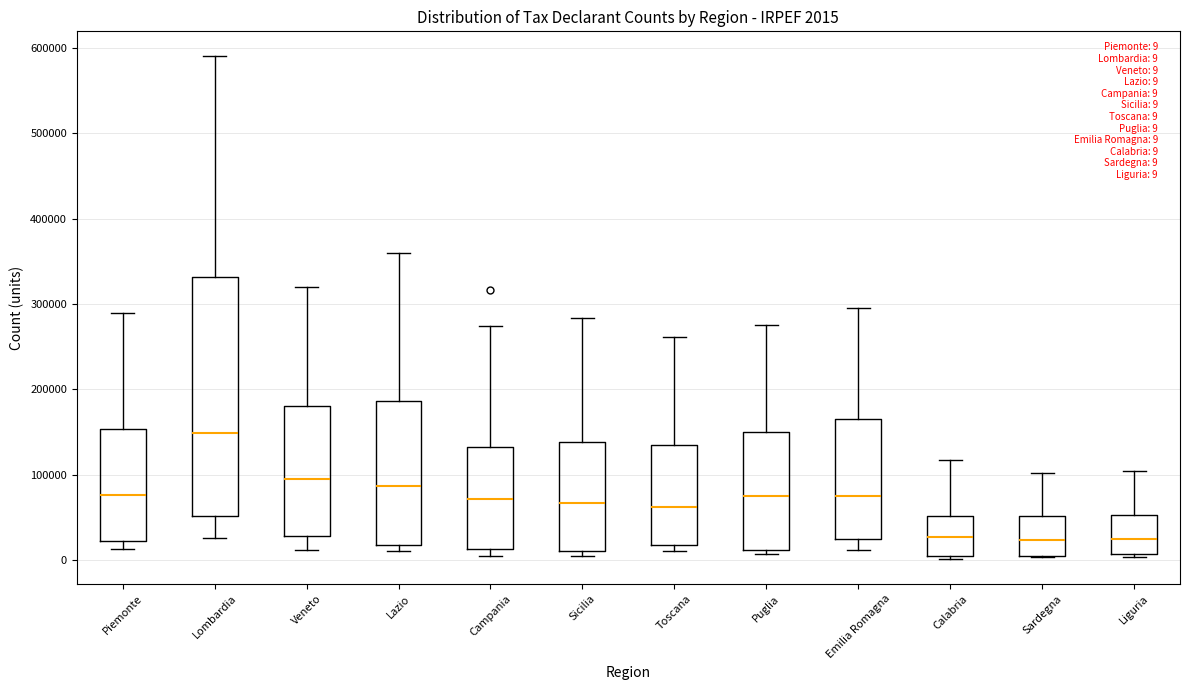

Which box is the tallest, from its lower edge to its upper edge?

Lombardia